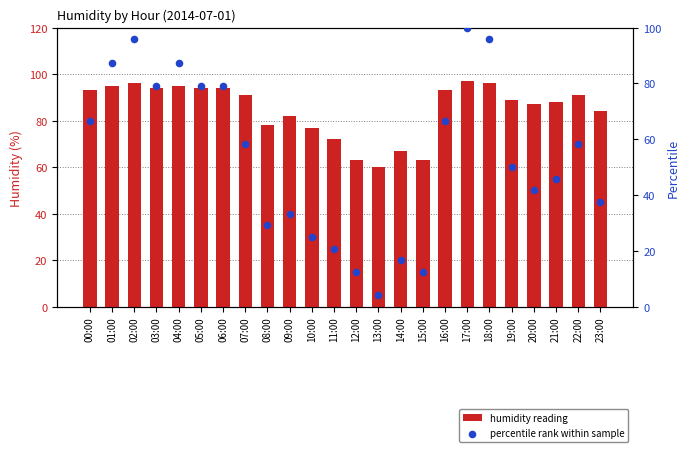

At how many categories does at least one series exceed 56?

24